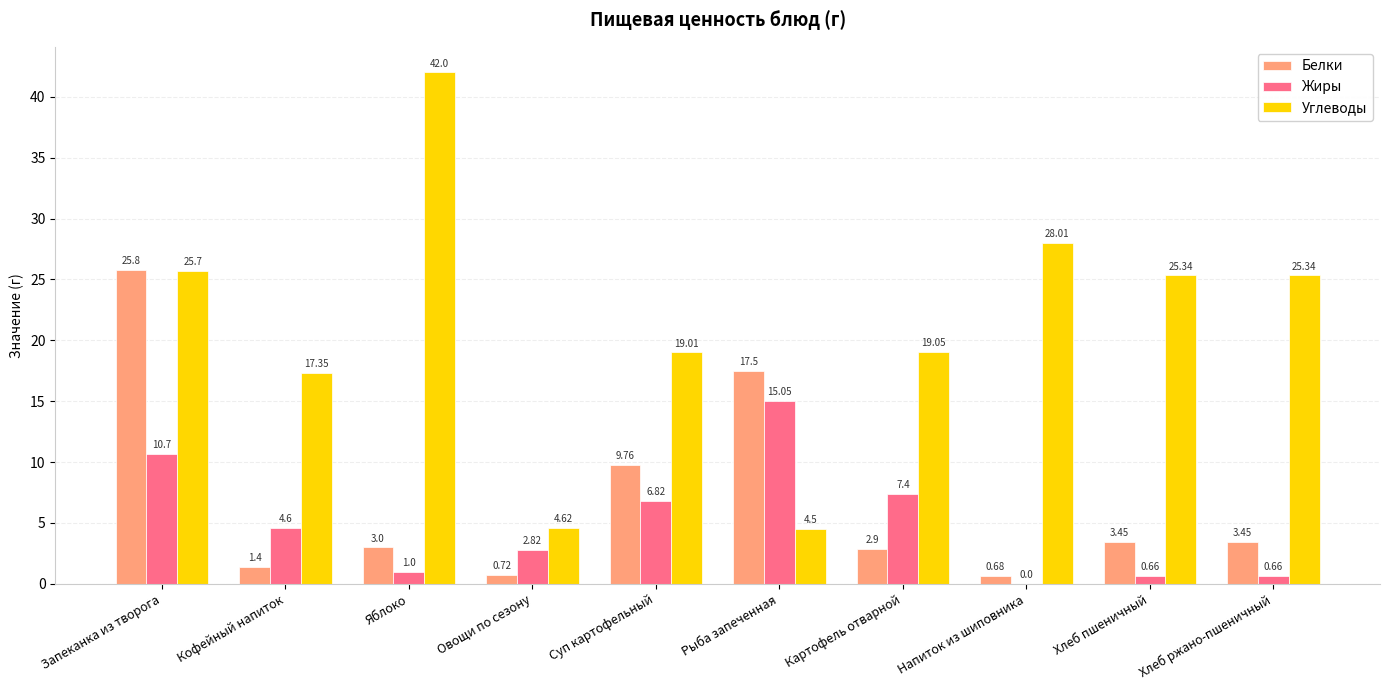

Are the bars horizontal?

No